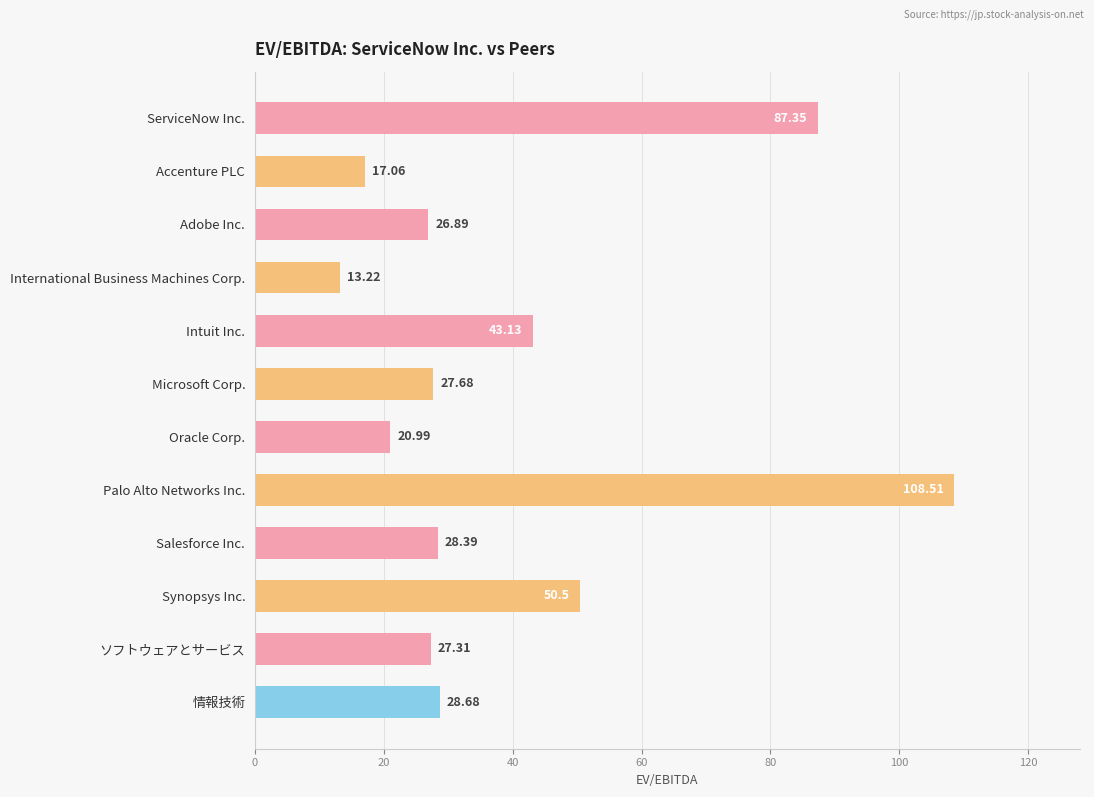

What is the label of the 7th bar from the top?

Oracle Corp.